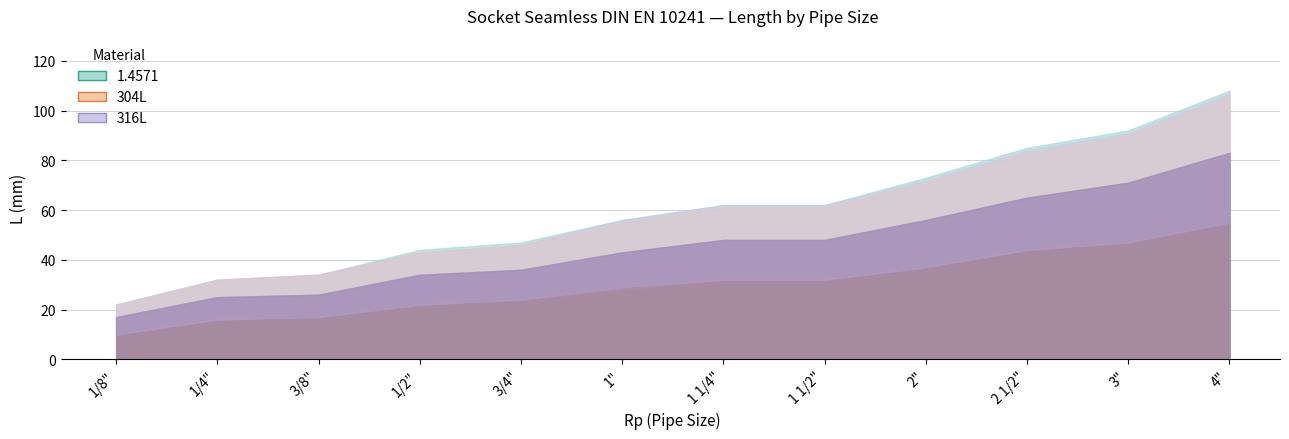

Is it true that 1.4571 equals 15 at 1/4"?

False